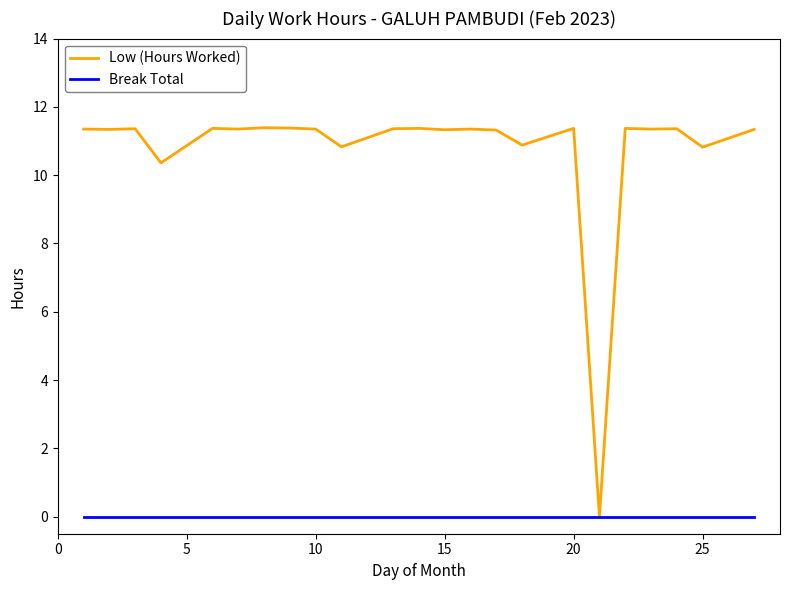

List the series in order of their peak value, highest first.

Low (Hours Worked), Break Total